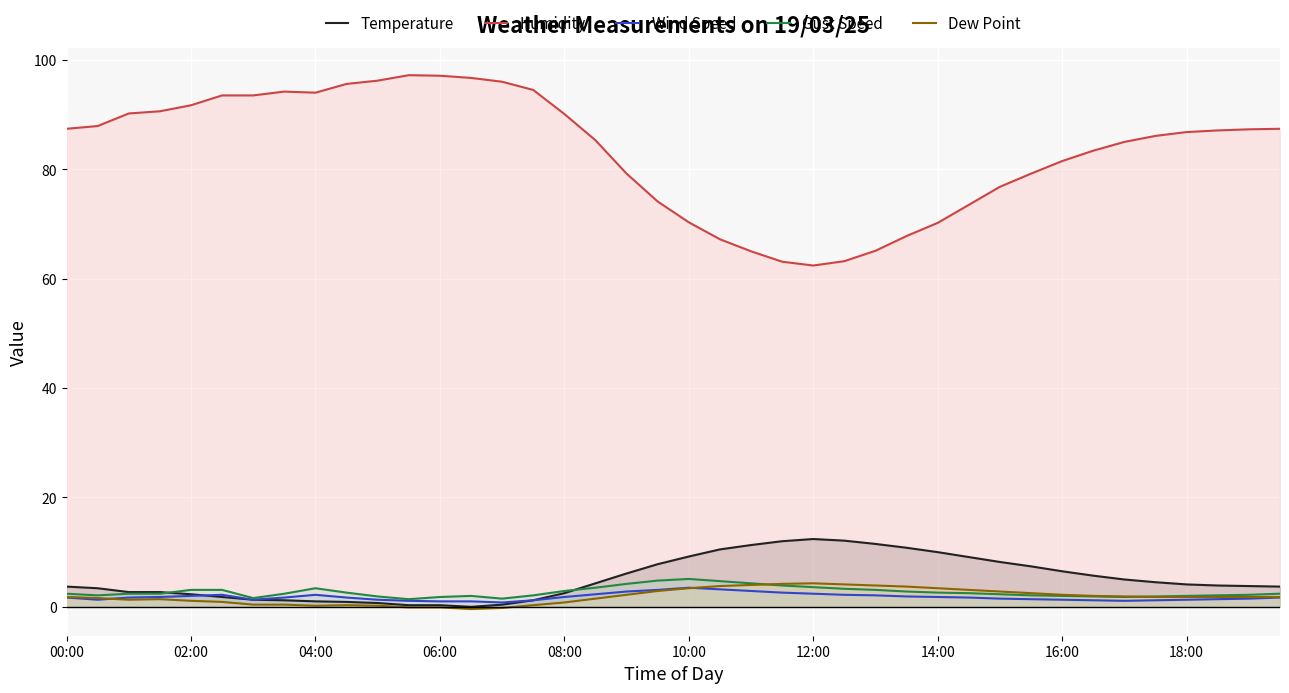

What is the difference between the second highest and minimum values in the Temperature series?

12.1